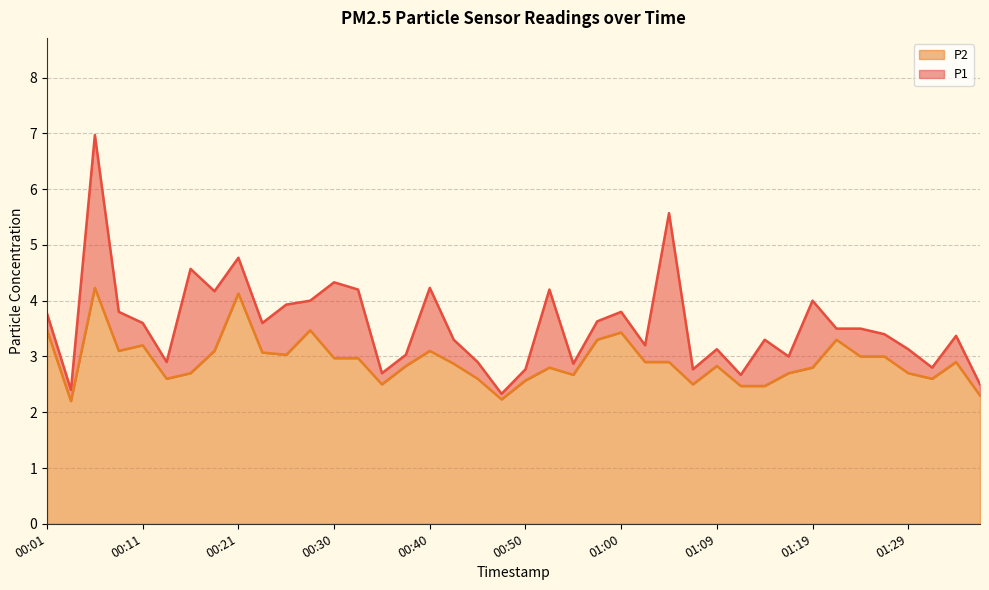

Which series changed the most between 00:11 and 00:57?

P2